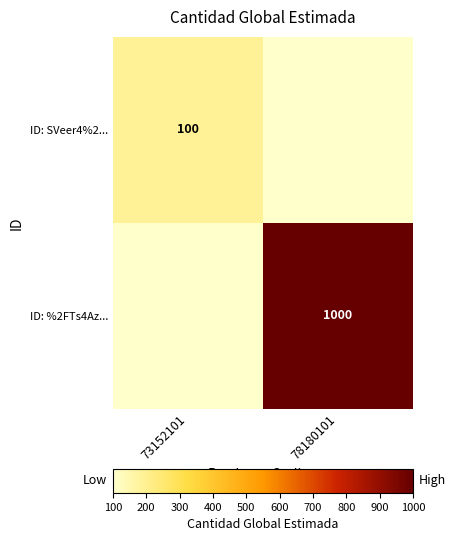

How many ID: %2FTs4Az... values are between 0 and 1000?

2